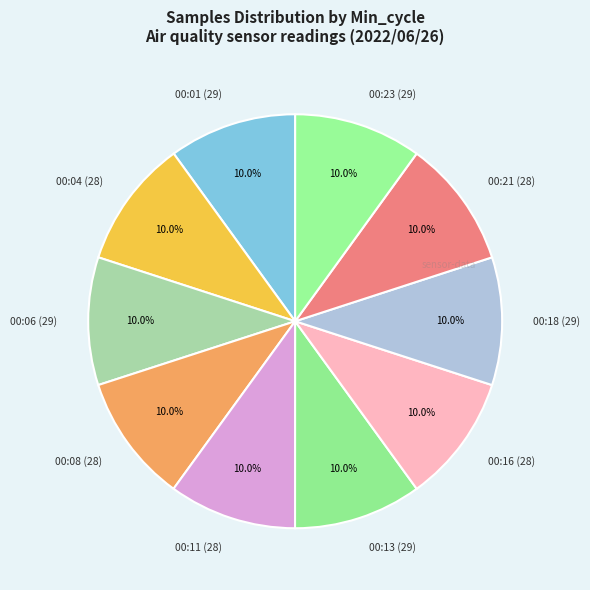

Approximately how many times larger is the value at 00:04 (28) compared to 00:23 (29)?

1.0